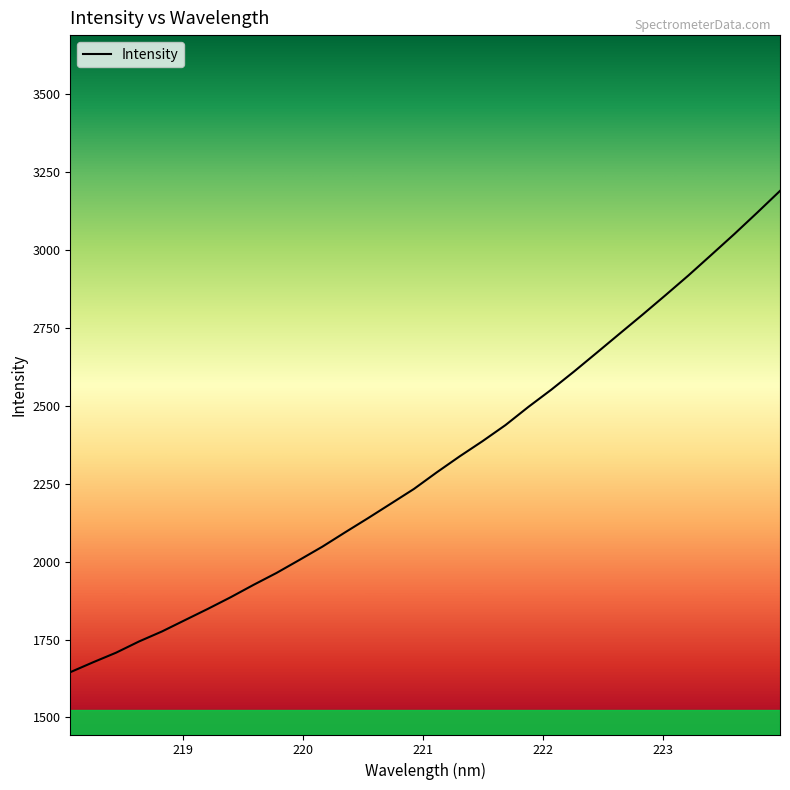

What is the difference between the maximum and minimum values?

1544.9